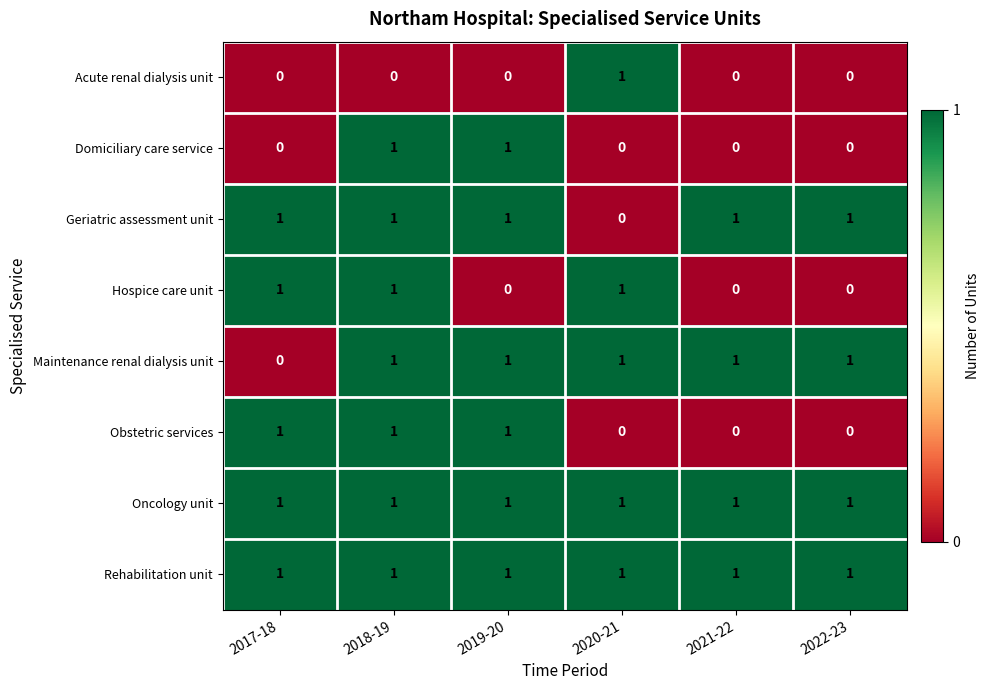

Count the Obstetric services values in the range 0 to 1.

6